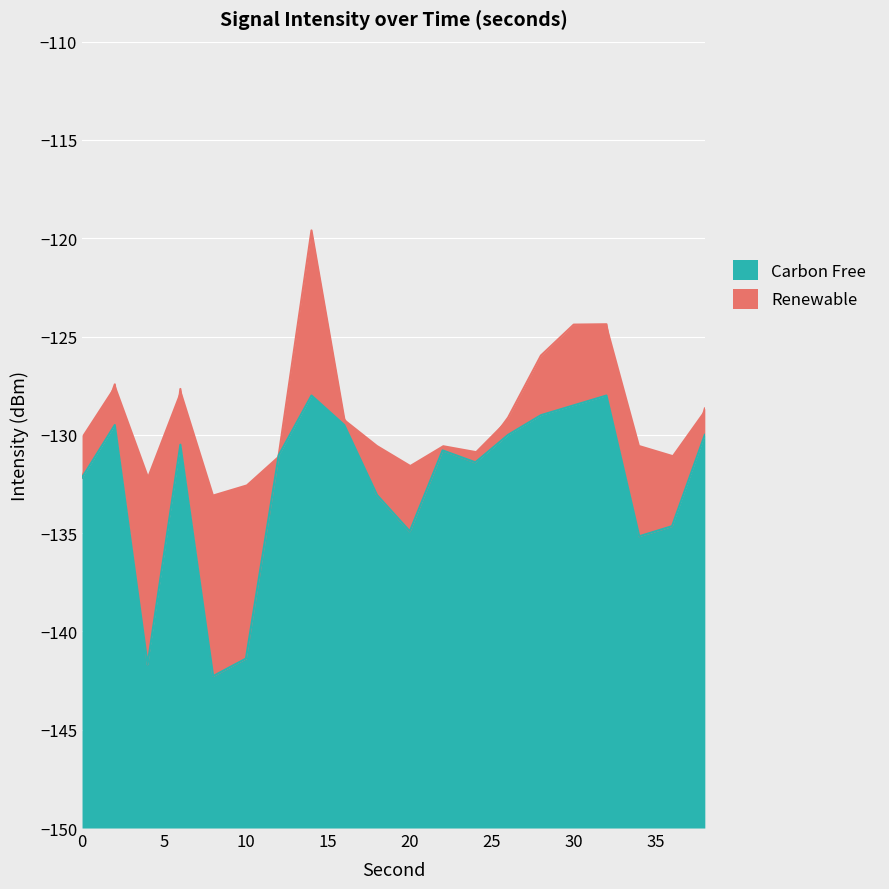

How many lines are shown in the chart?

2